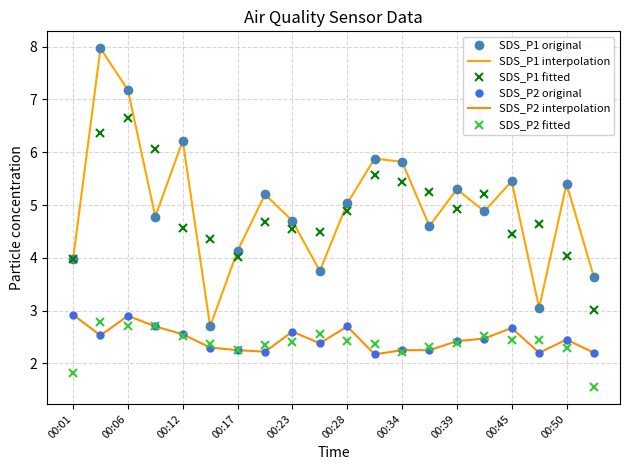

List the series in order of their peak value, lowest first.

SDS_P2 fitted, SDS_P2 original, SDS_P2 interpolation, SDS_P1 fitted, SDS_P1 original, SDS_P1 interpolation